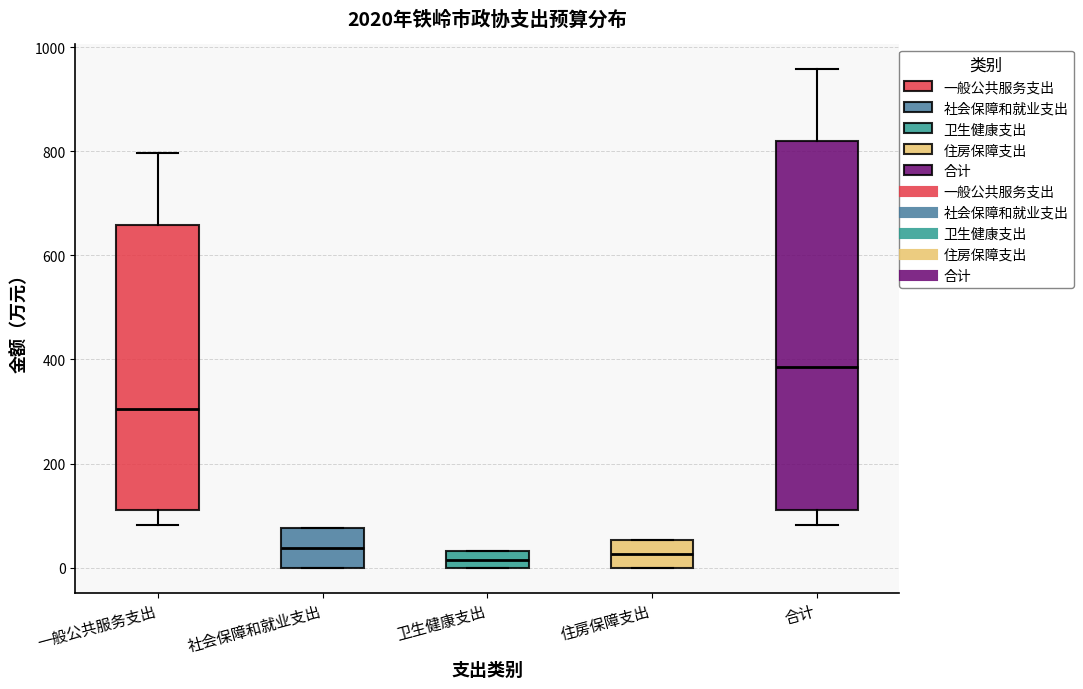

Which box has the highest median line?

合计